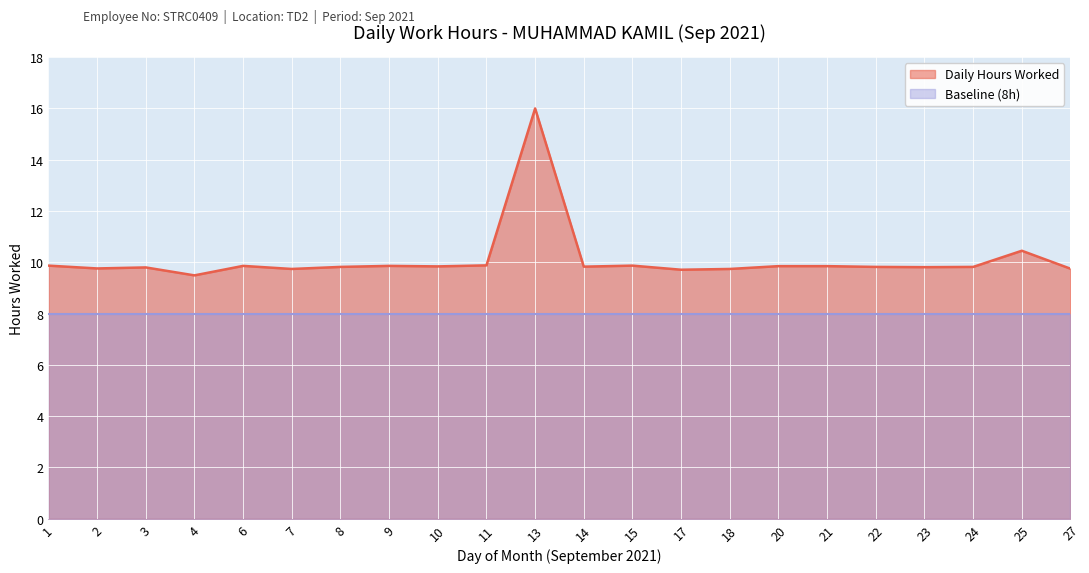

True or false: the data shows 2.4 at 23.

False